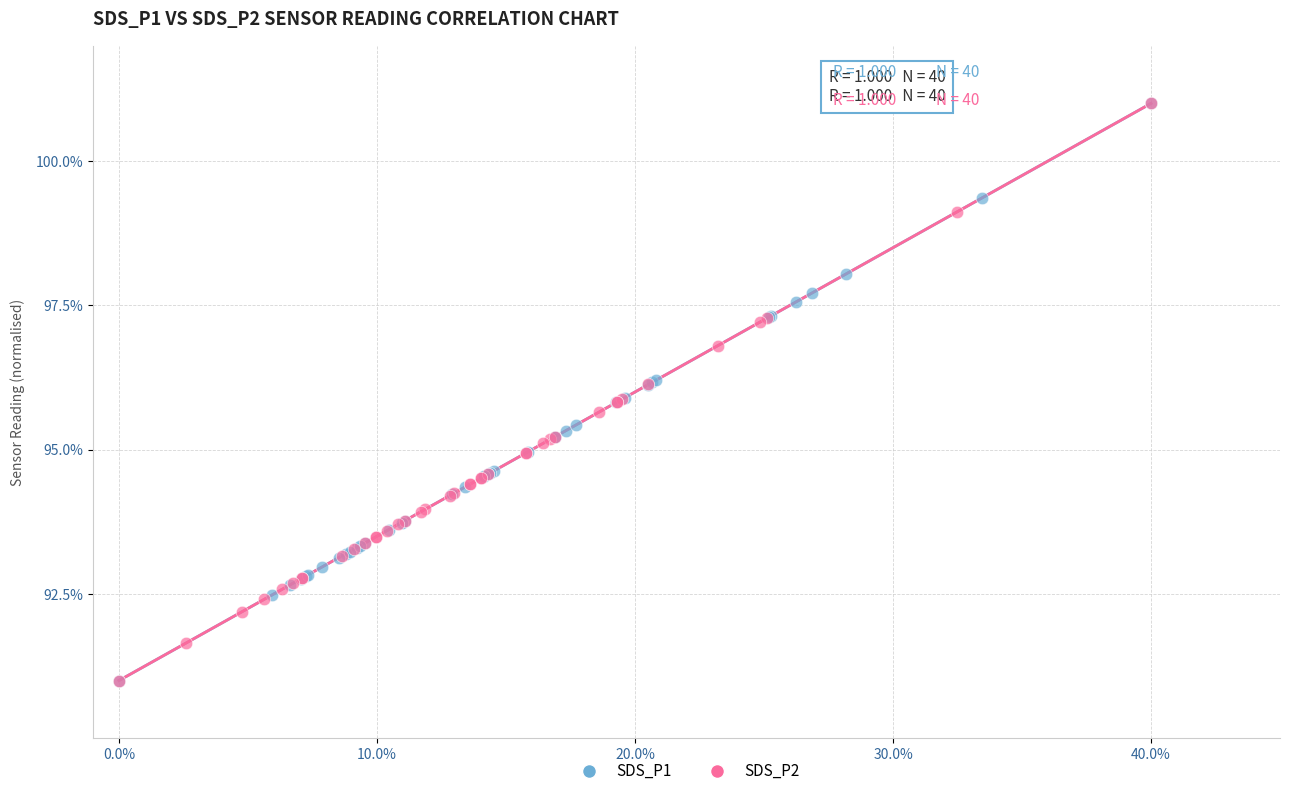

What are all the series names shown in the legend?

SDS_P1, SDS_P2